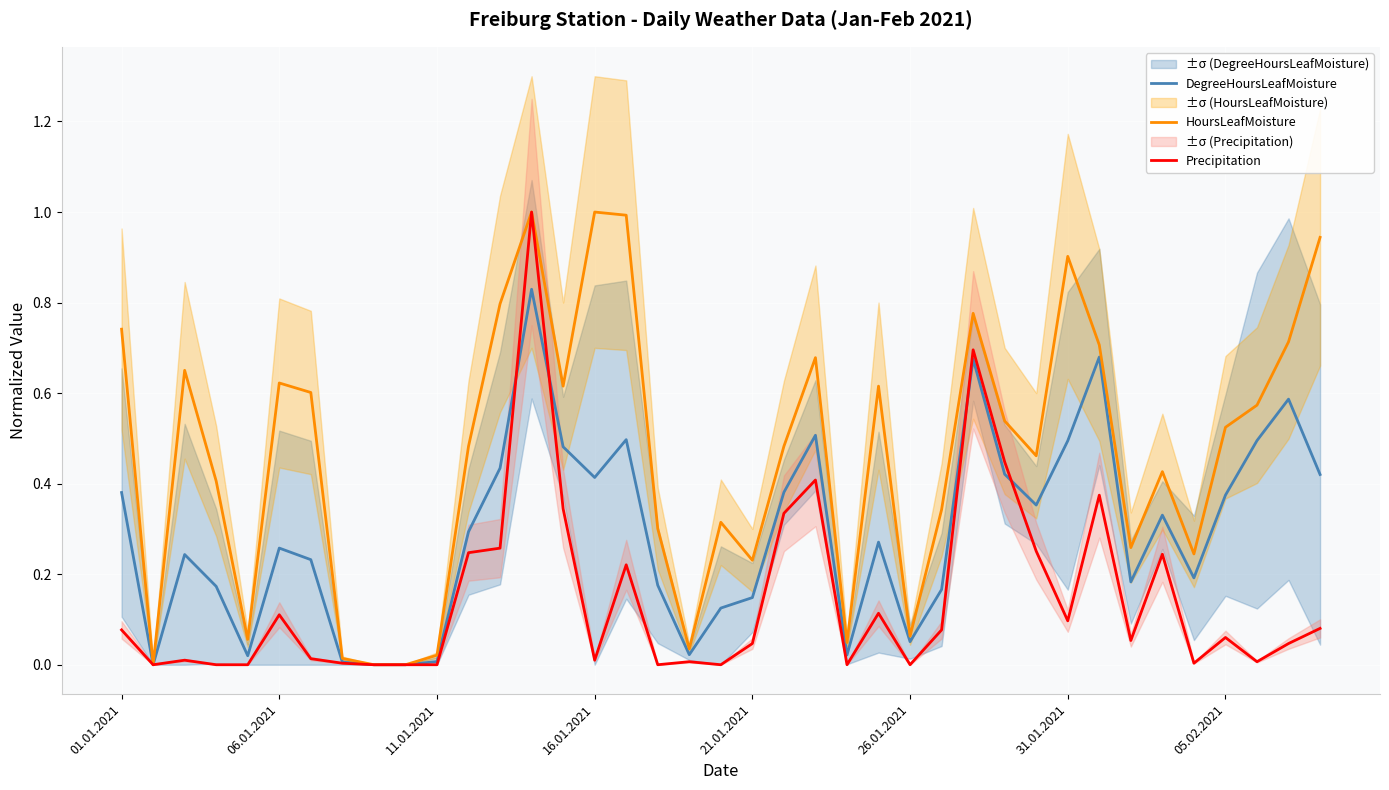

What is the maximum value shown in the chart?

1.0